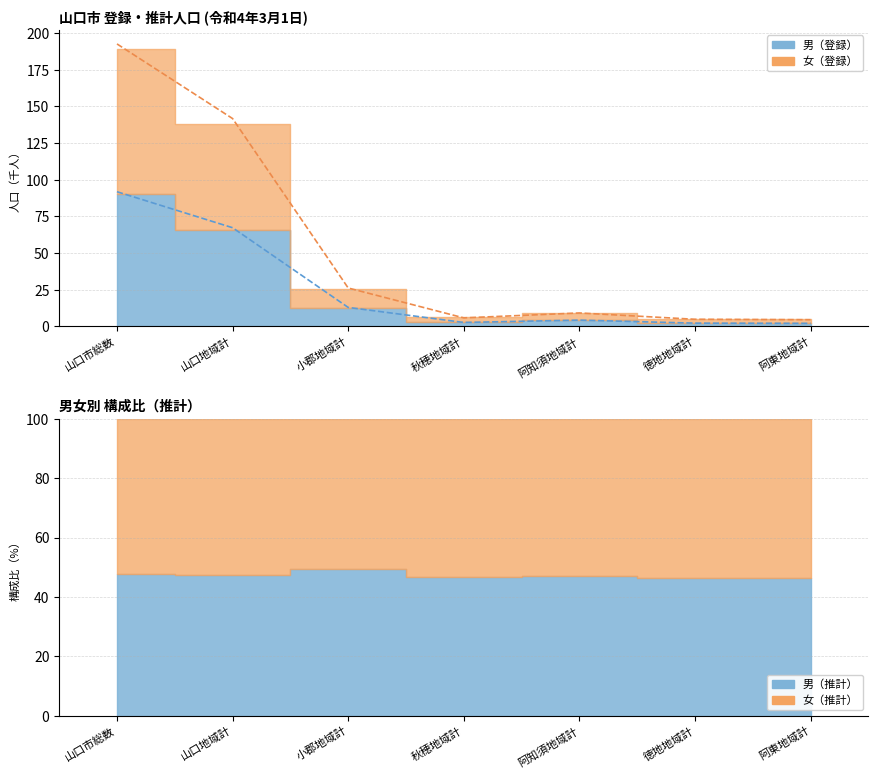

Count the number of data series in this chart.

2